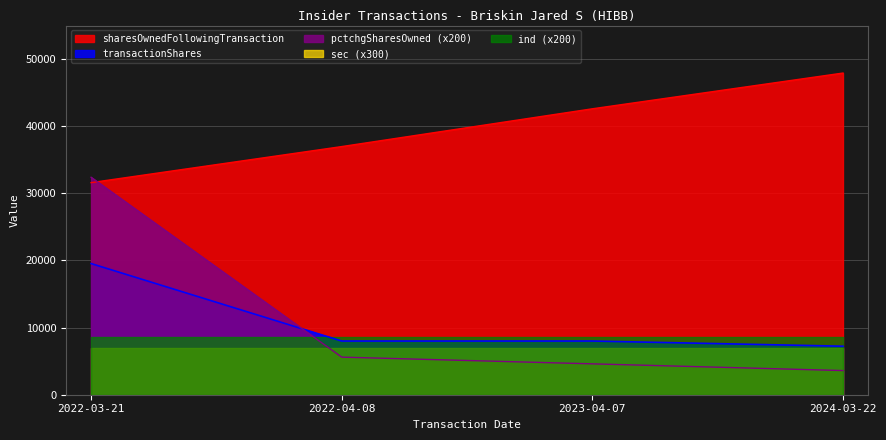

Between 2024-03-22 and 2023-04-07, which is larger?

2024-03-22